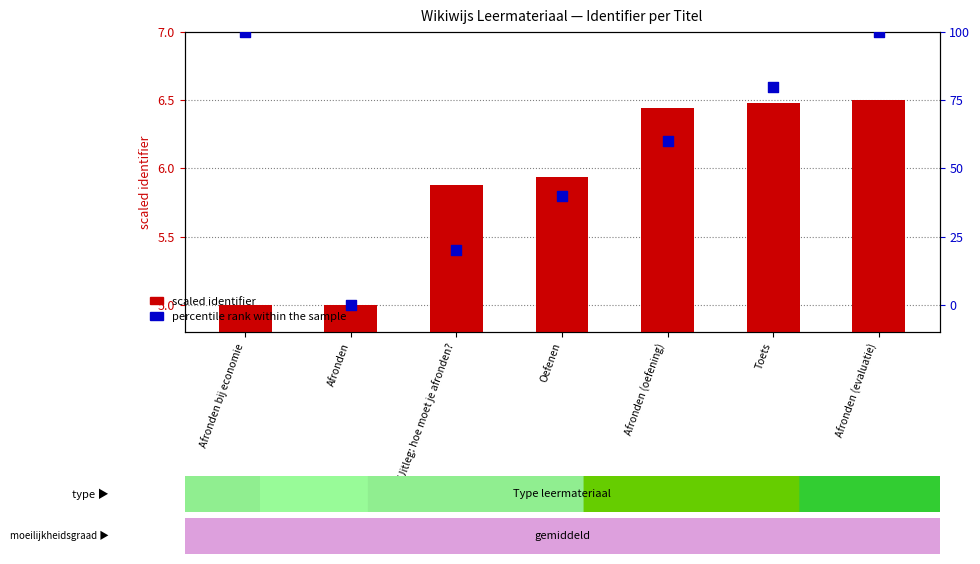

Which series has the largest total across all categories?

percentile rank within the sample